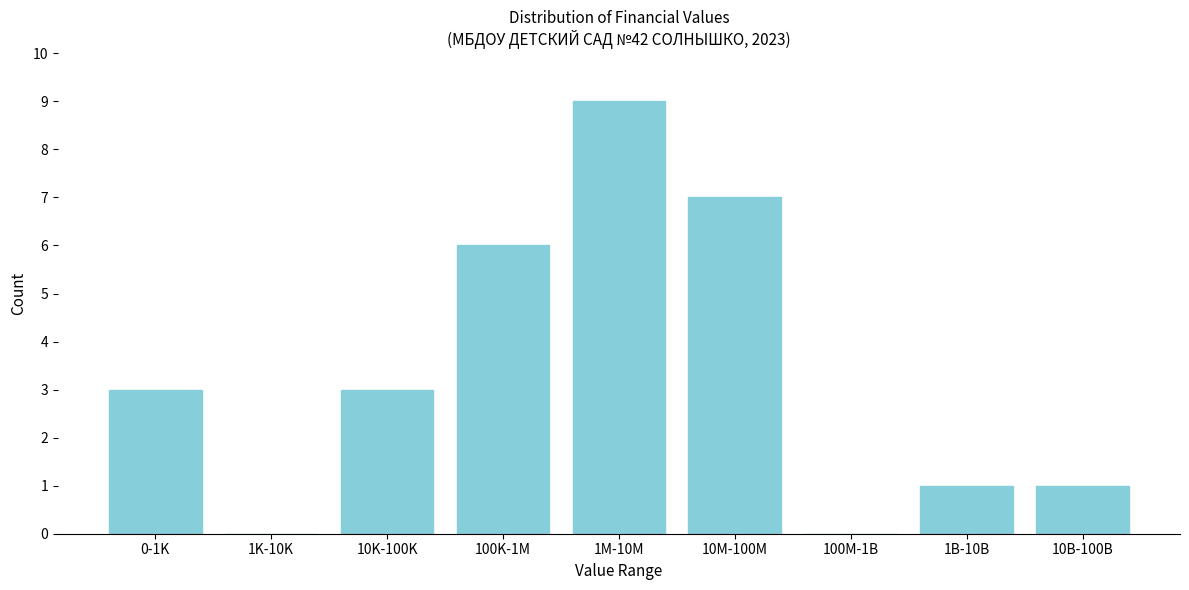

Reading left to right, extract all data points from this chart.

0-1K=3	1K-10K=0	10K-100K=3	100K-1M=6	1M-10M=9	10M-100M=7	100M-1B=0	1B-10B=1	10B-100B=1